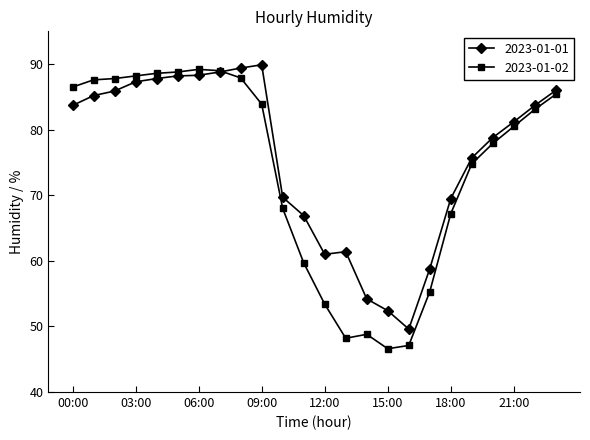

Which series has the widest spread of values?

2023-01-02